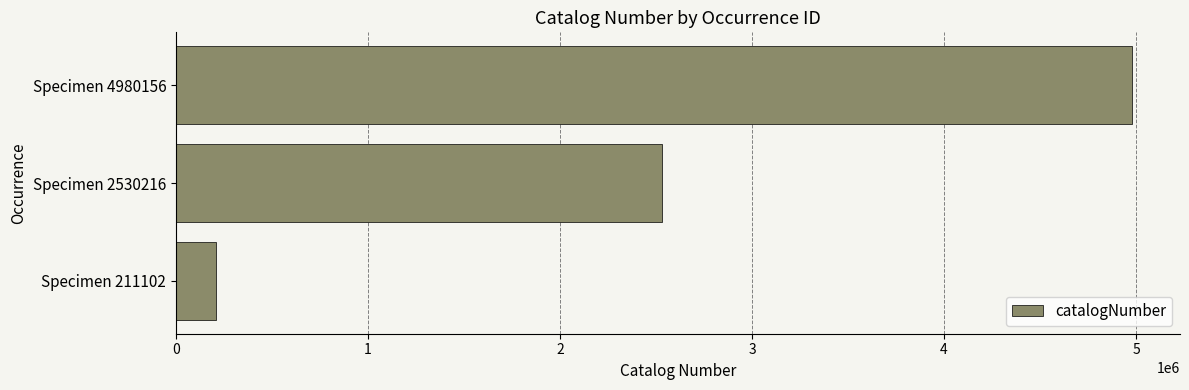

What is the change in value from Specimen 211102 to Specimen 2530216?

+2319114